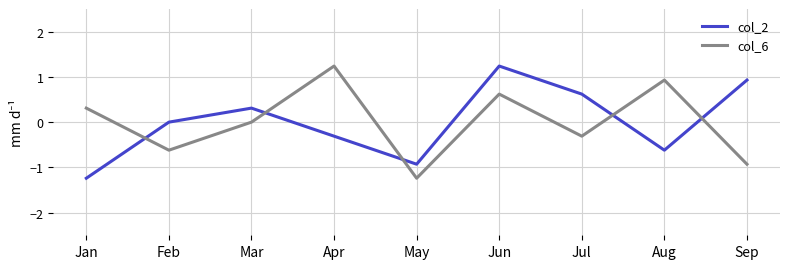

How many categories are shown in the chart?

9